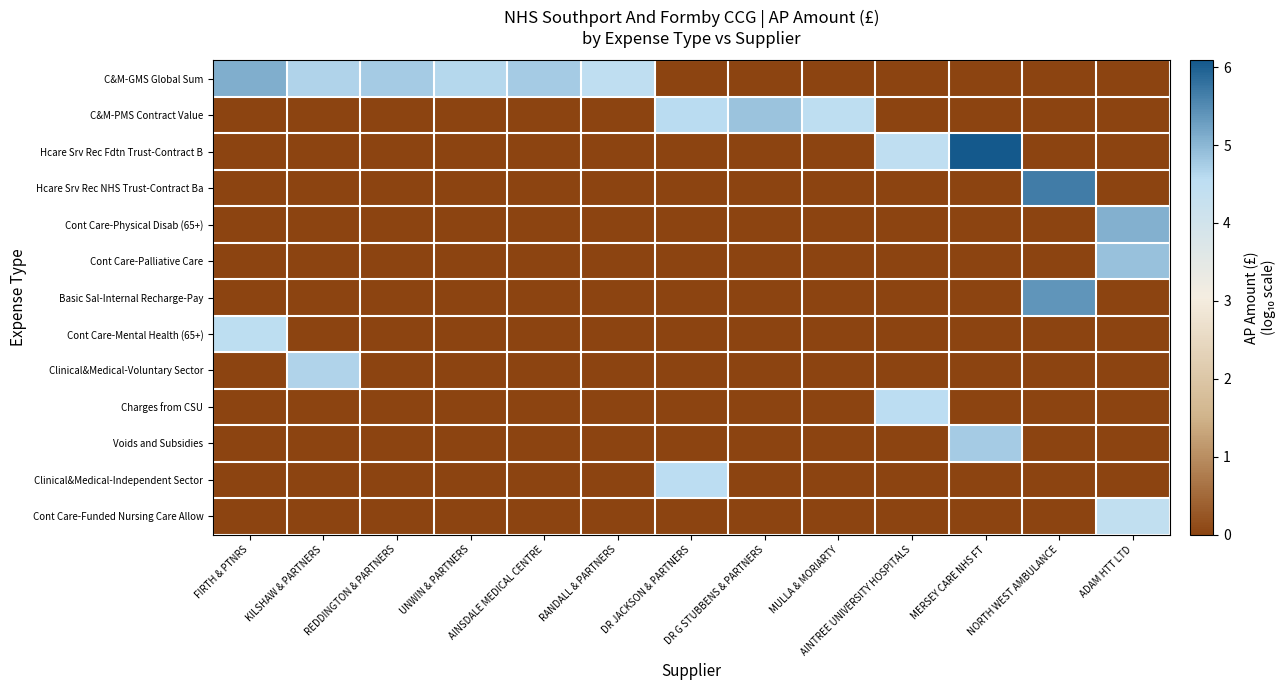

Which series has the largest range (max minus min)?

Hcare Srv Rec Fdtn Trust-Contract B